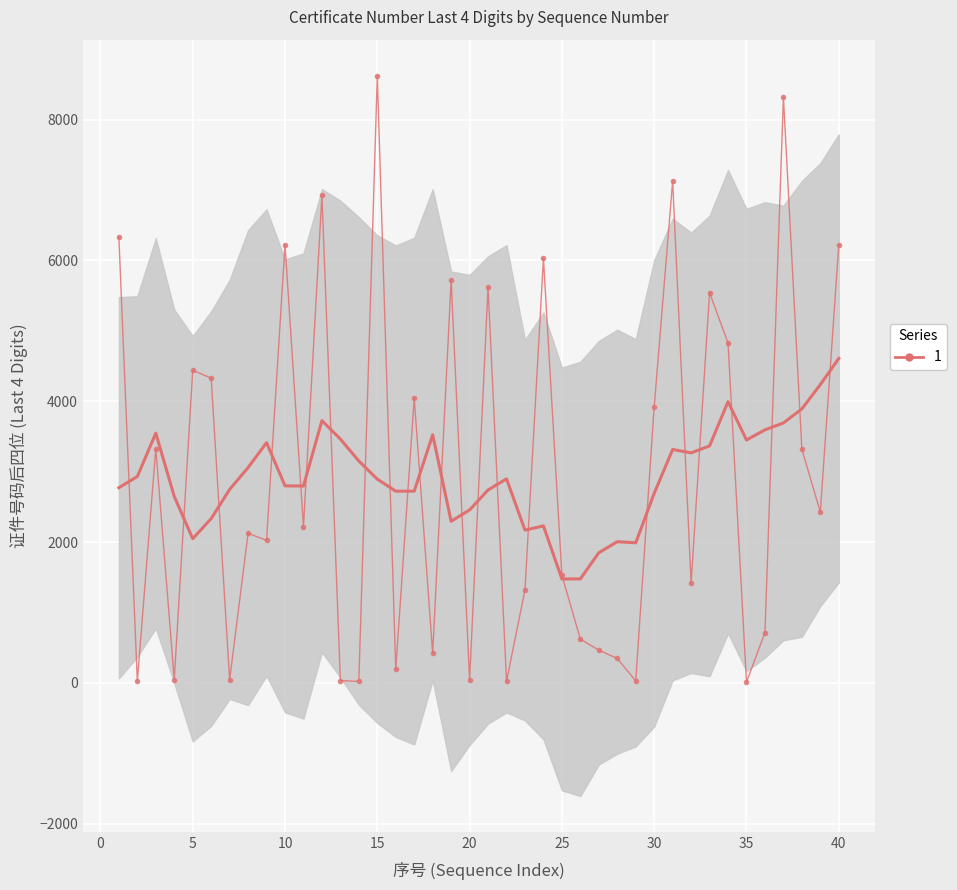

Approximately how many times larger is the value at 8 compared to 22?

96.6